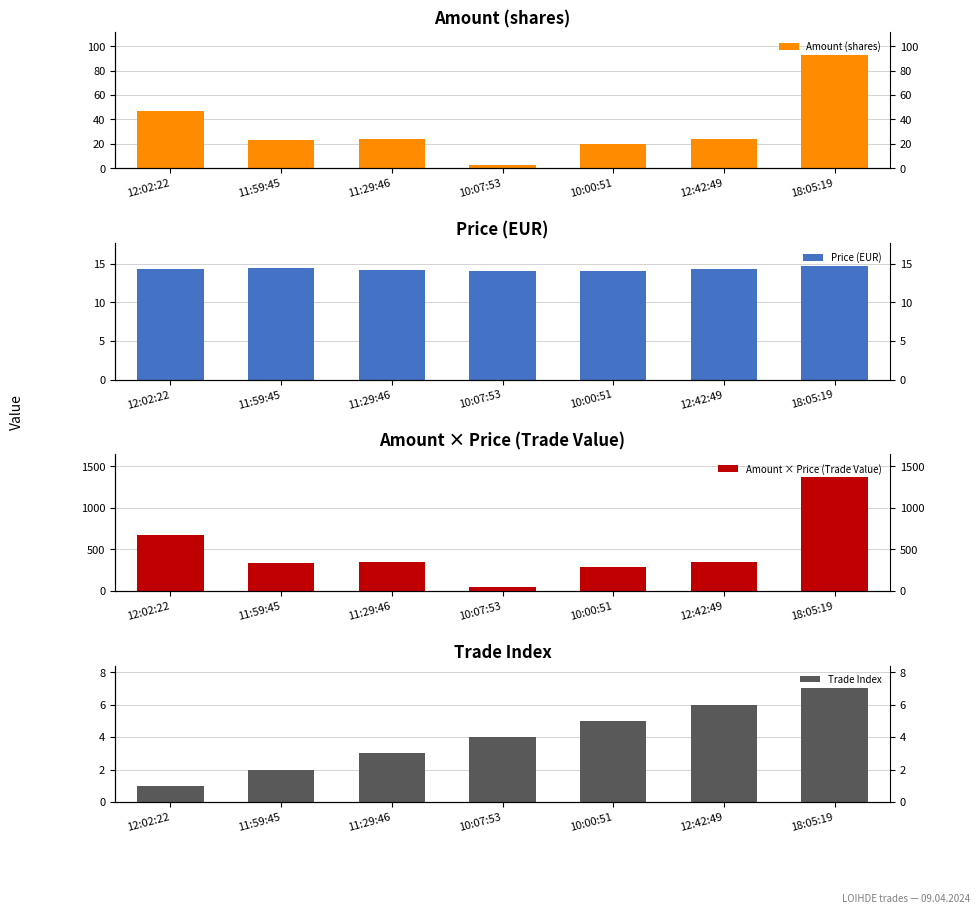

At 10:07:53, list the series in order from largest to smallest.

Amount × Price (Trade Value), Price (EUR), Trade Index, Amount (shares)